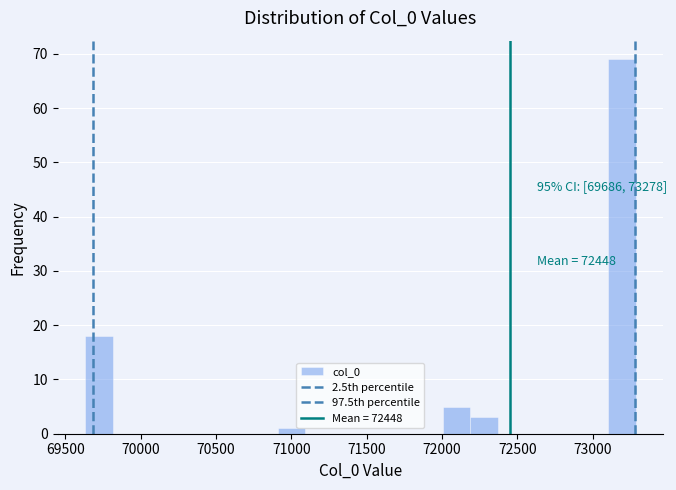

Around what value on the x-axis is the tallest bar? Give the approximate position of its centre, as read against the axis.

73200